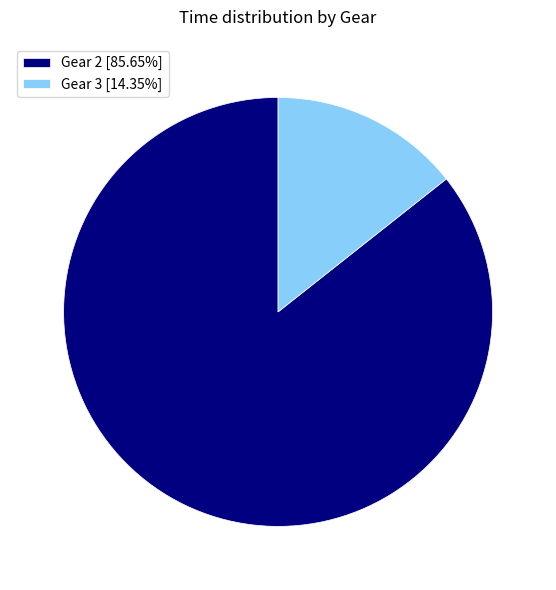

Is the sum of Gear 2 [85.65%] and Gear 3 [14.35%] greater than half?

Yes